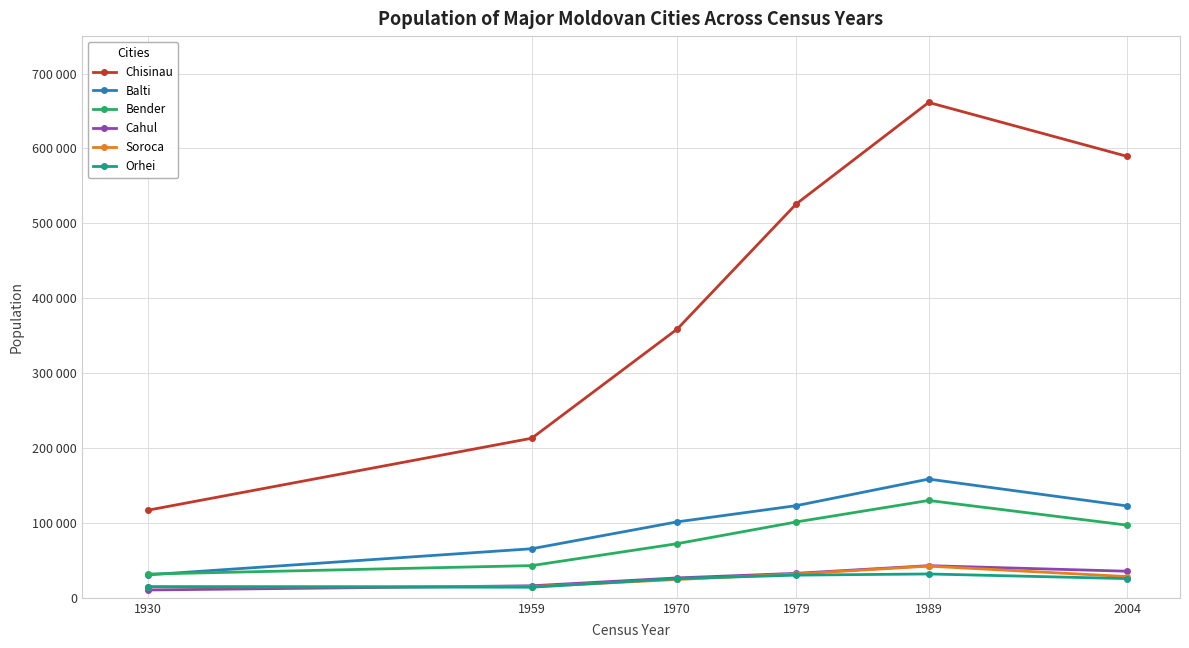

Reading right to left, extract all data points from this chart.

Chisinau: 2004=589446	1989=661410	1979=526023	1970=358890	1959=213078	1930=117016
Balti: 2004=122669	1989=158517	1979=123068	1970=101428	1959=65514	1930=30667
Bender: 2004=97027	1989=129969	1979=101292	1970=72300	1959=43000	1930=31698
Cahul: 2004=35488	1989=42904	1979=32695	1970=26572	1959=16068	1930=10437
Soroca: 2004=28362	1989=42297	1979=31831	1970=24465	1959=14895	1930=14661
Orhei: 2004=25641	1989=31843	1979=30260	1970=25707	1959=14131	1930=14805